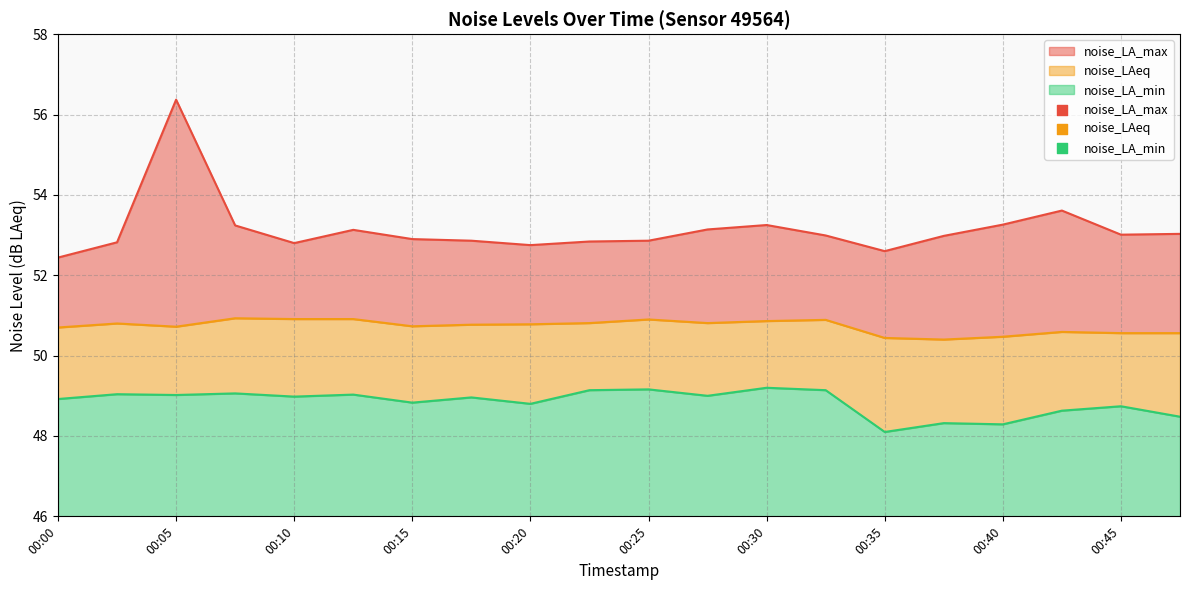

Which series has the largest total across all categories?

noise_LA_max